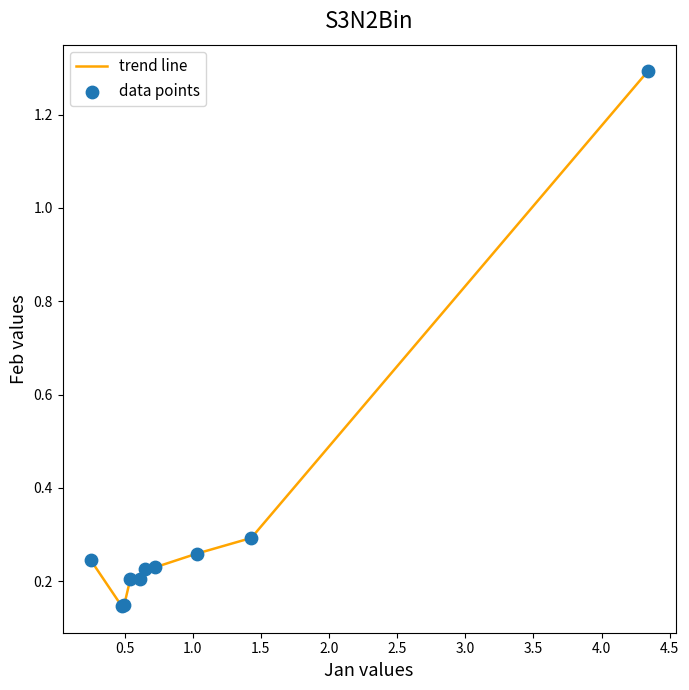

What is the difference between the maximum and minimum values?

1.1